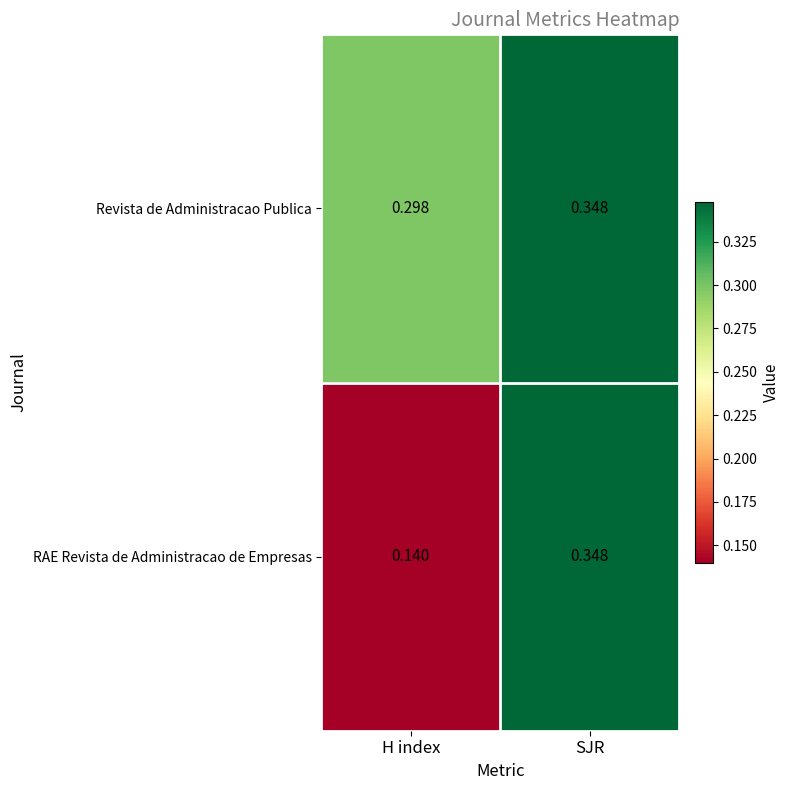

Which series has the widest spread of values?

RAE Revista de Administracao de Empresas